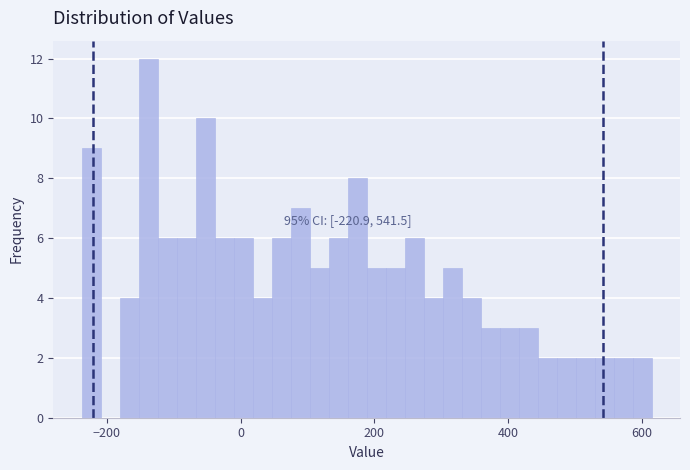

Read against the x-axis, roughly where is the centre of the tallest bar?

-140